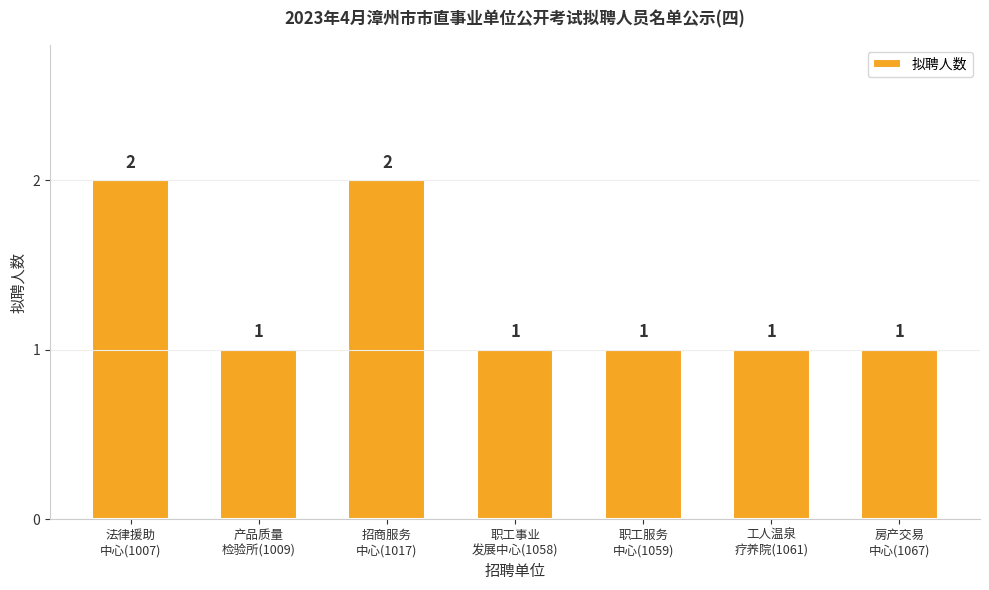

What is the value of the 4th bar from the left?

1